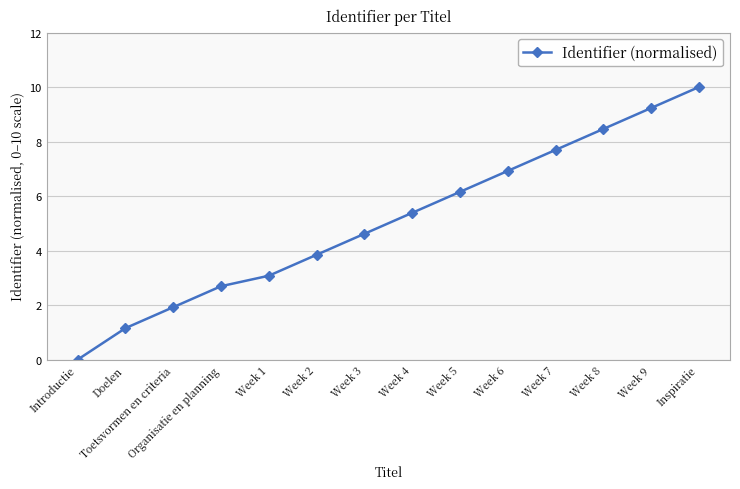

How many values are below 5?

7